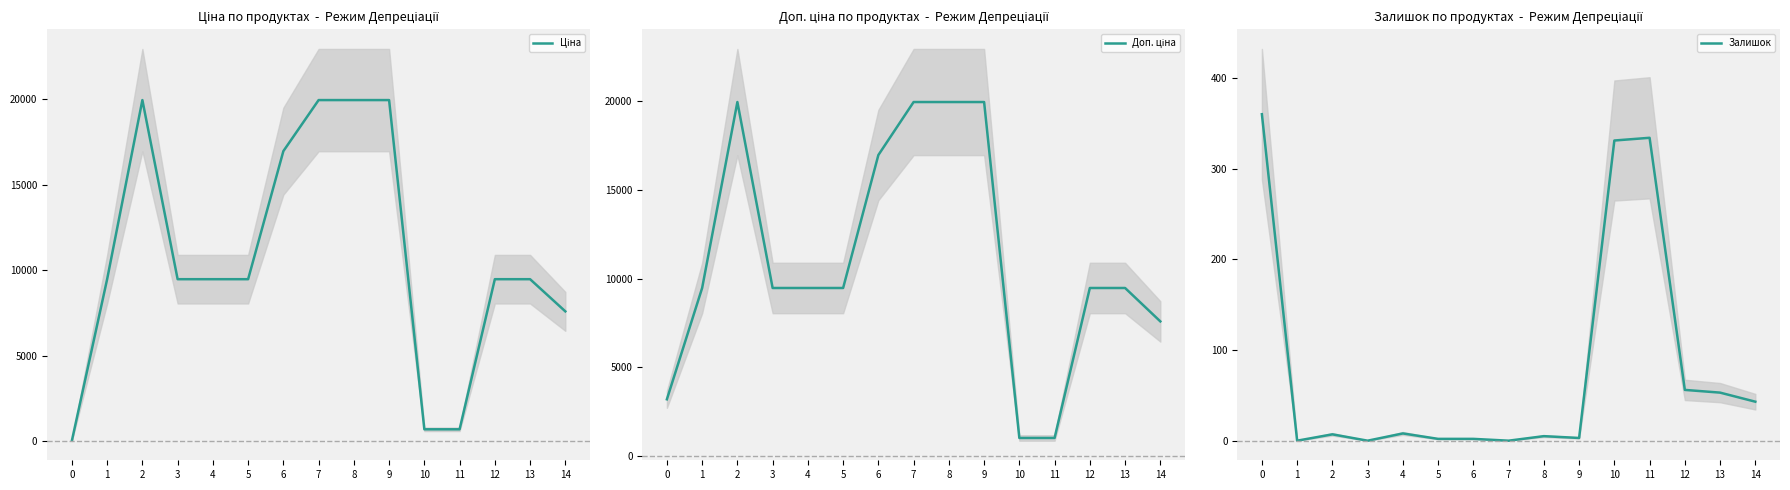

What is the difference between the maximum and minimum values in the Залишок series?

360